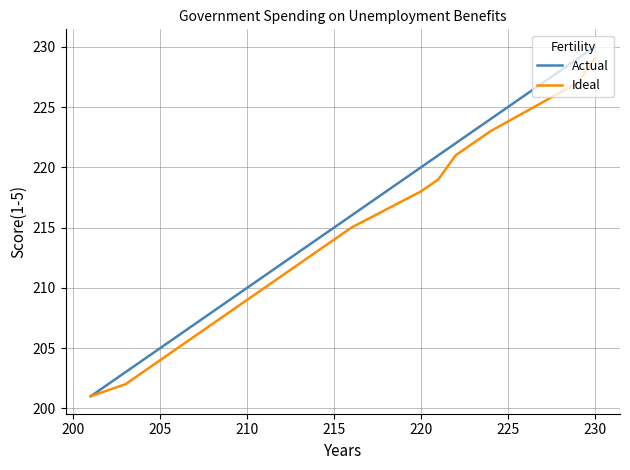

What is the maximum value for Actual?

230